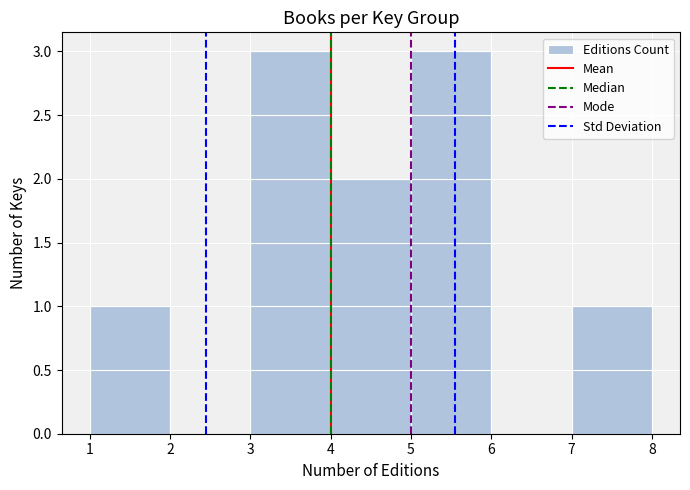

Reading left to right, transcribe this chart: for each bar, give the range it covers on the x-axis and its height. The values are not printed on the chart, so give them approximately, as read against the axis.

1 to 2: 1
2 to 3: 0
3 to 4: 3
4 to 5: 2
5 to 6: 3
6 to 7: 0
7 to 8: 1